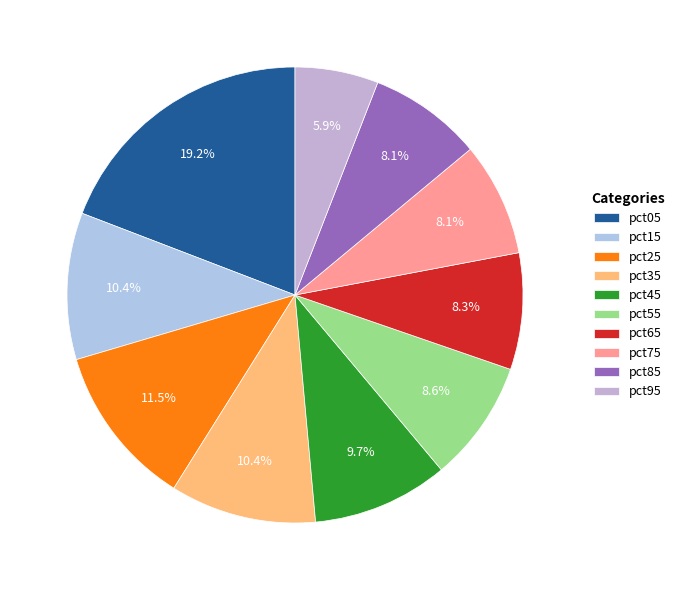

How many slices are in this pie chart?

10